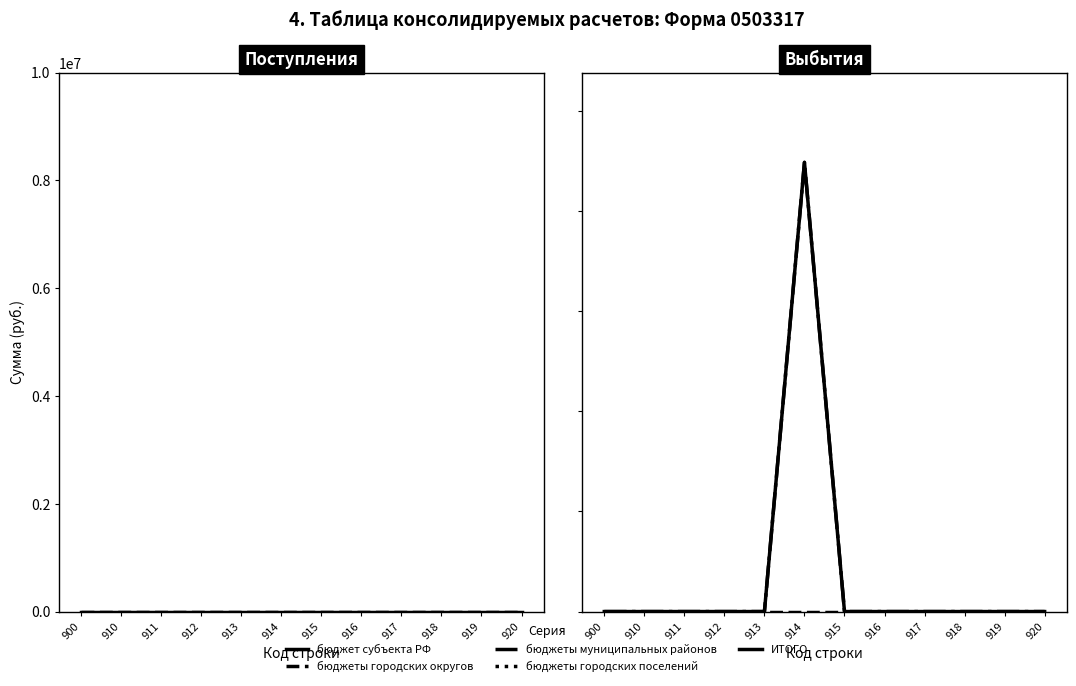

Which series has the largest total across all categories?

бюджеты муниципальных районов